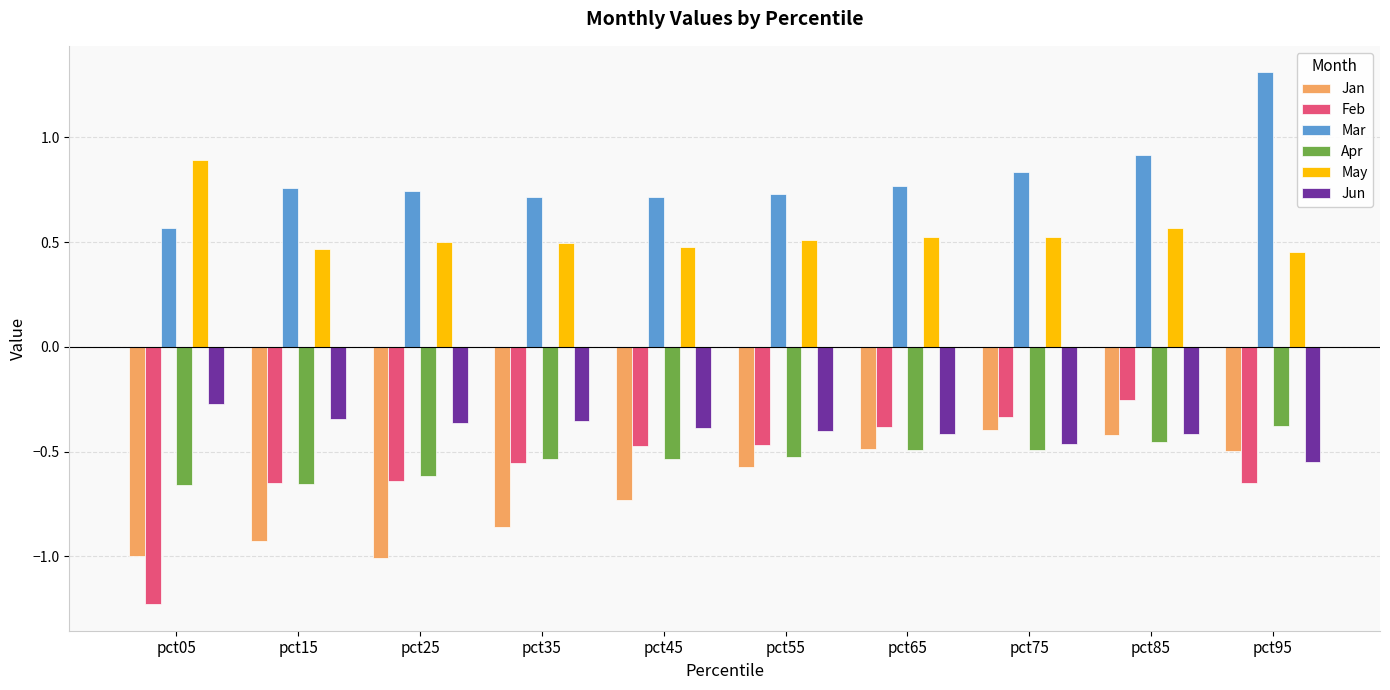

What is the difference between the maximum and minimum values in the Feb series?

1.0